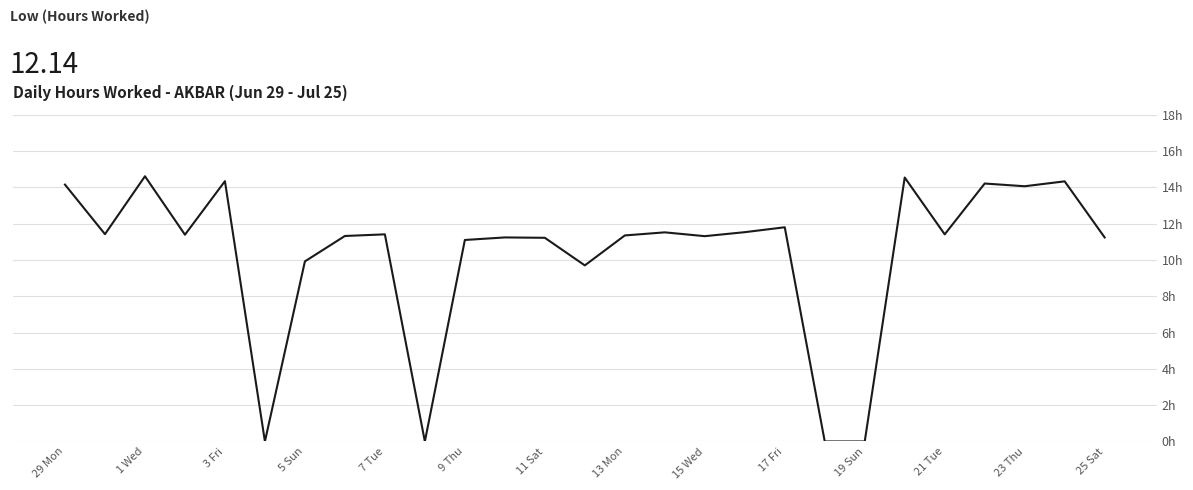

Is this an area chart (filled region under the line)?

No